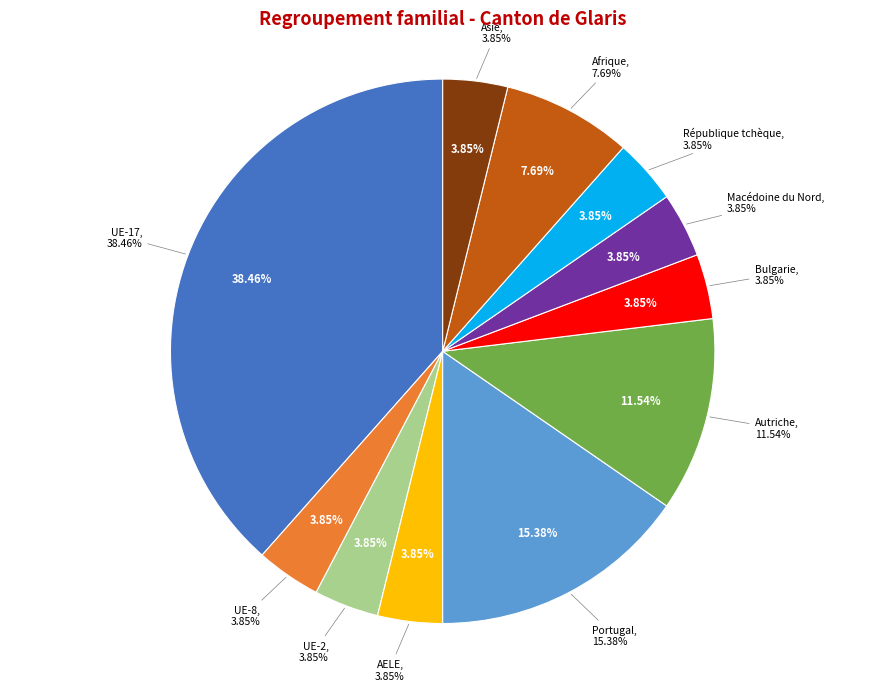

To the nearest percent, what percentage of the pie is AELE?

4%